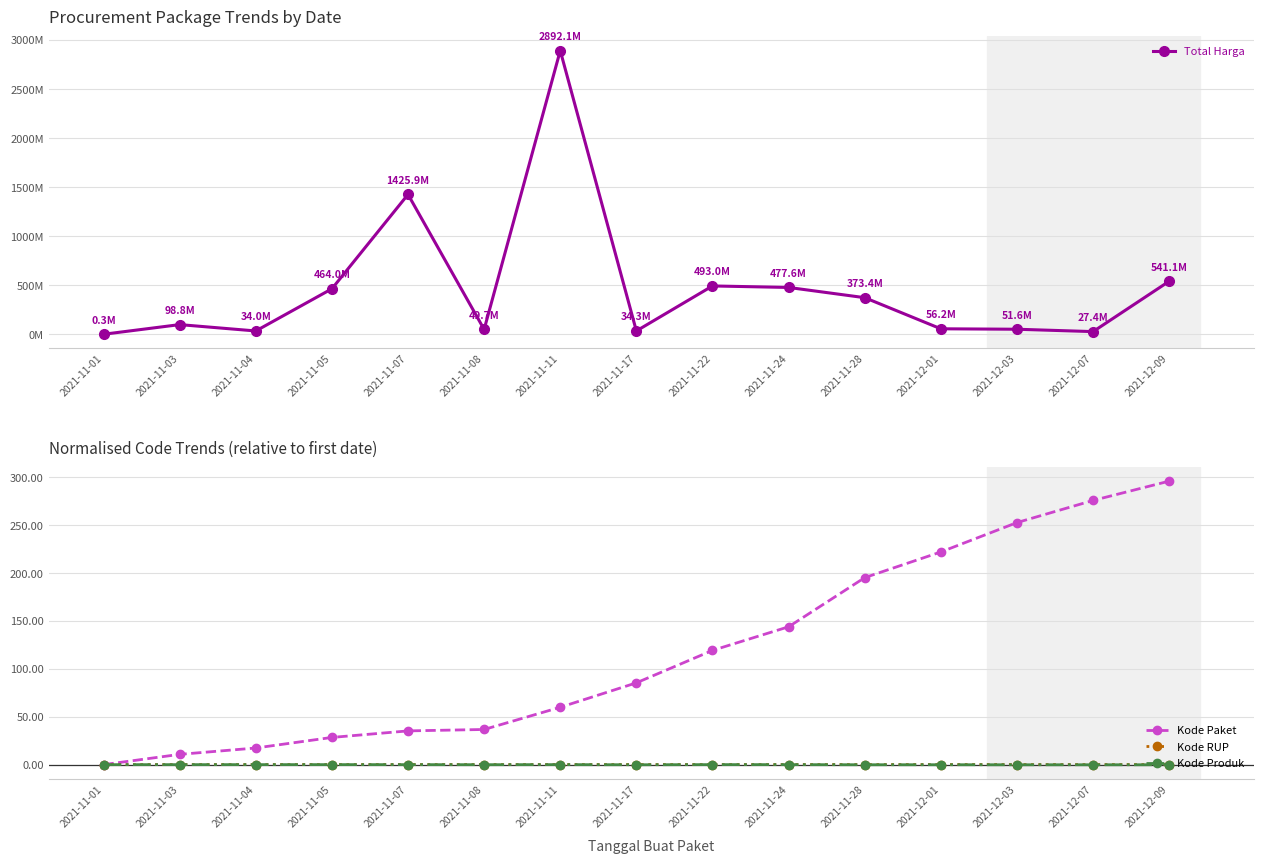

In Kode Produk, how many points are higher than both neighbors (excluding endpoints)?

4